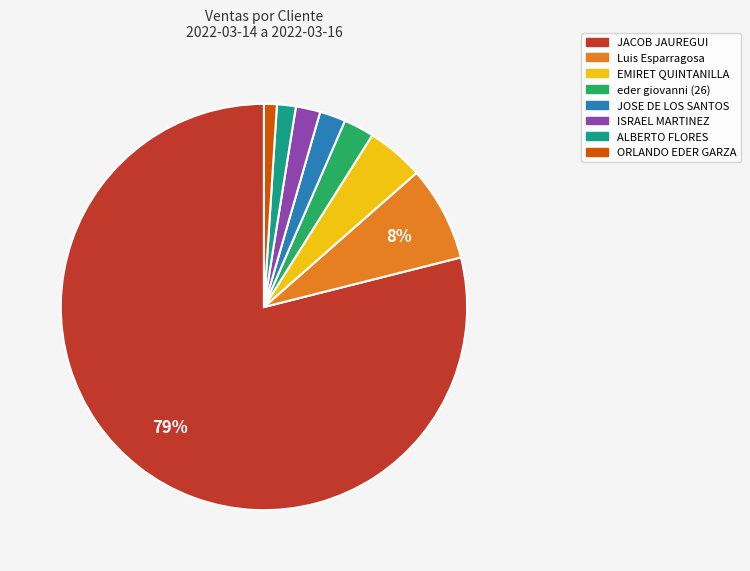

Does JACOB JAUREGUI represent more than half of the total?

Yes